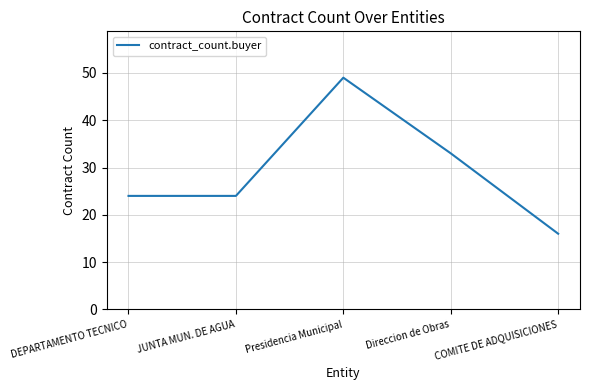

What position from the left is COMITE DE ADQUISICIONES?

5